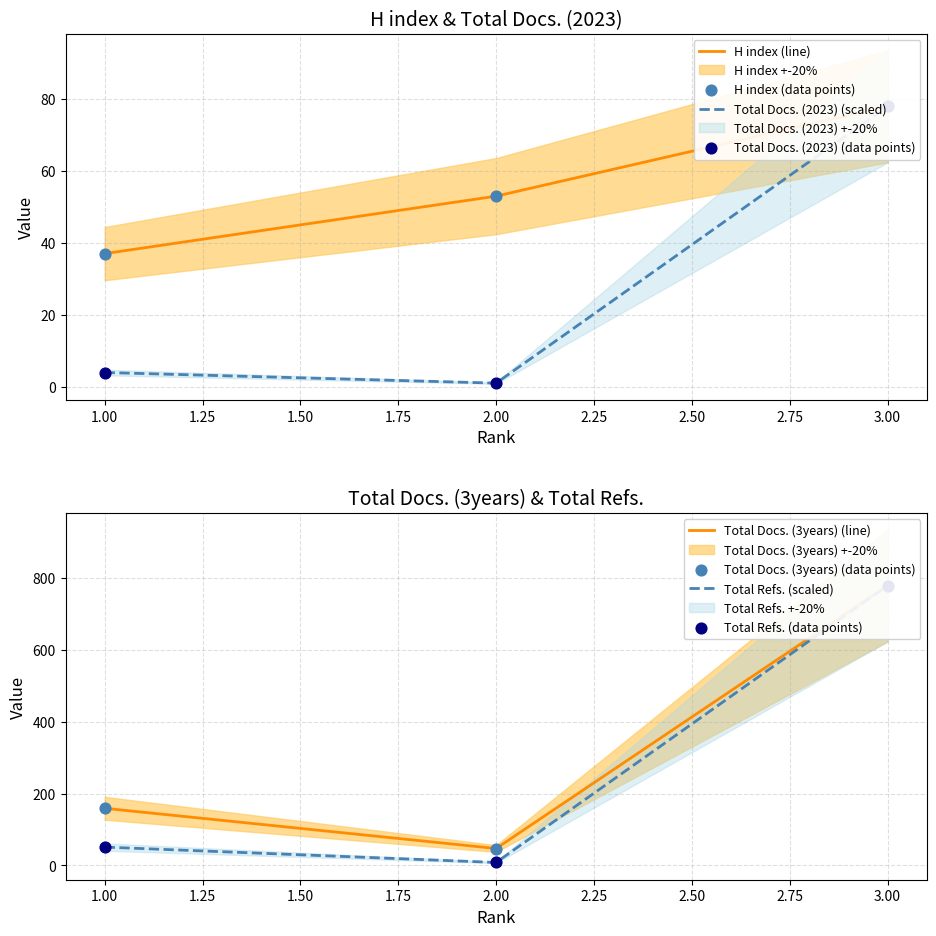

Which series has the largest Y range (max minus min)?

Total Refs.